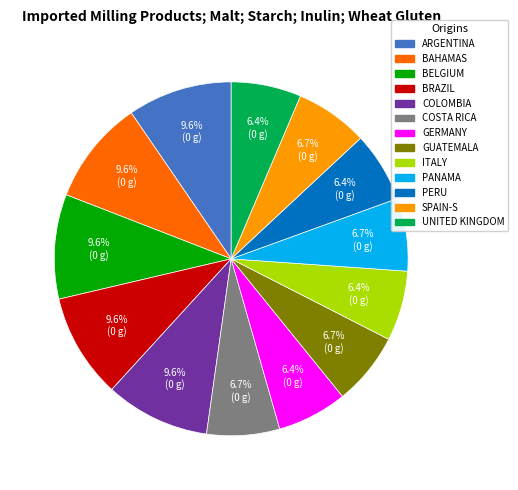

Is there any slice that represents more than half of the pie?

No